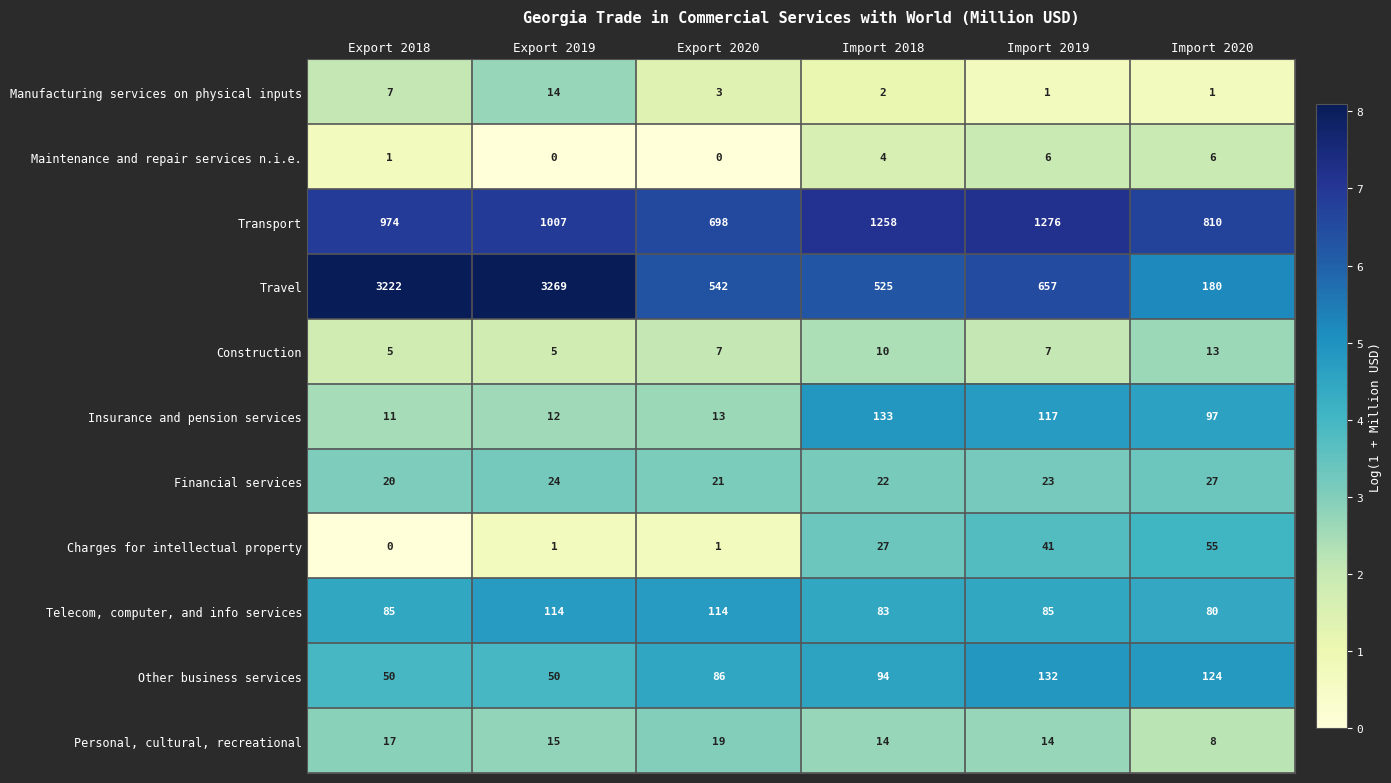

At Export 2019, list the series in order from smallest to largest.

Maintenance and repair services n.i.e., Charges for intellectual property, Construction, Insurance and pension services, Manufacturing services on physical inputs, Personal, cultural, recreational, Financial services, Other business services, Telecom, computer, and info services, Transport, Travel